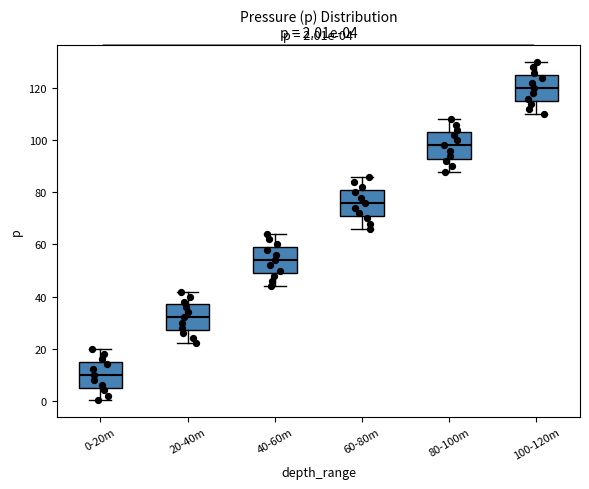

Which box's median line is the highest?

100-120m